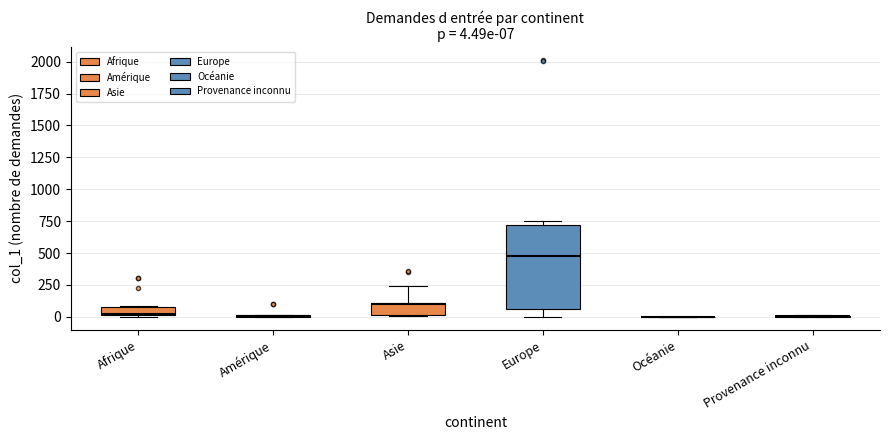

Comparing the boxes themselves (not the whiskers), which one is the tallest?

Europe